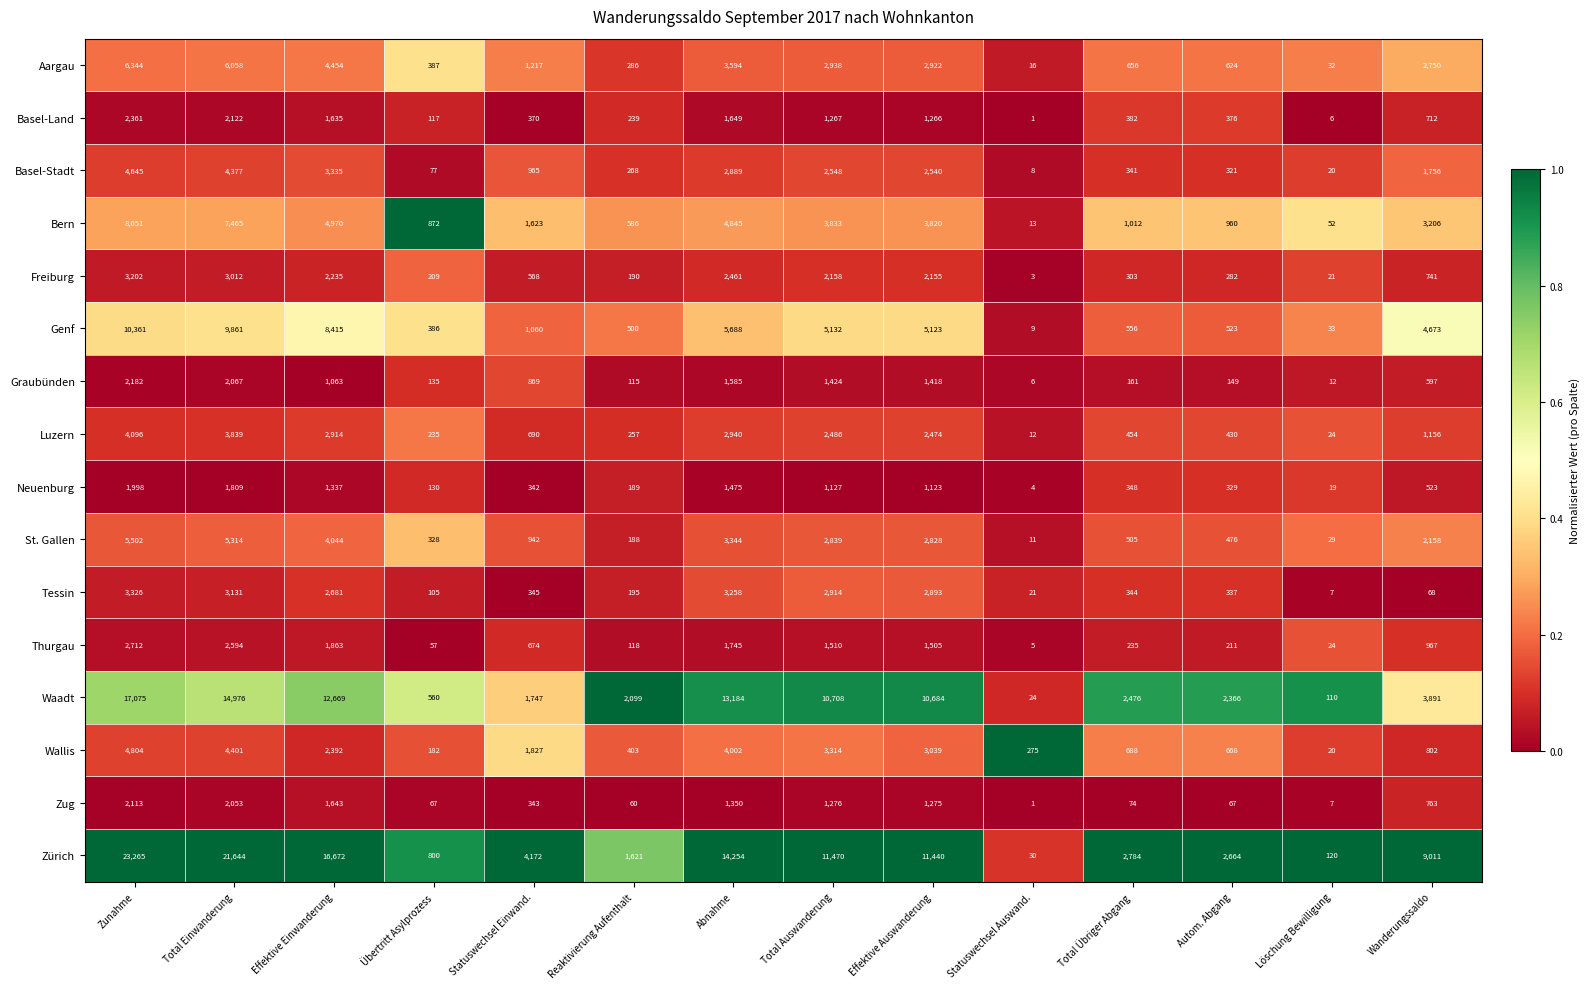

Rank the series by their maximum value, from highest to lowest.

Zürich, Waadt, Genf, Bern, Aargau, St. Gallen, Wallis, Basel-Stadt, Luzern, Tessin, Freiburg, Thurgau, Basel-Land, Graubünden, Zug, Neuenburg